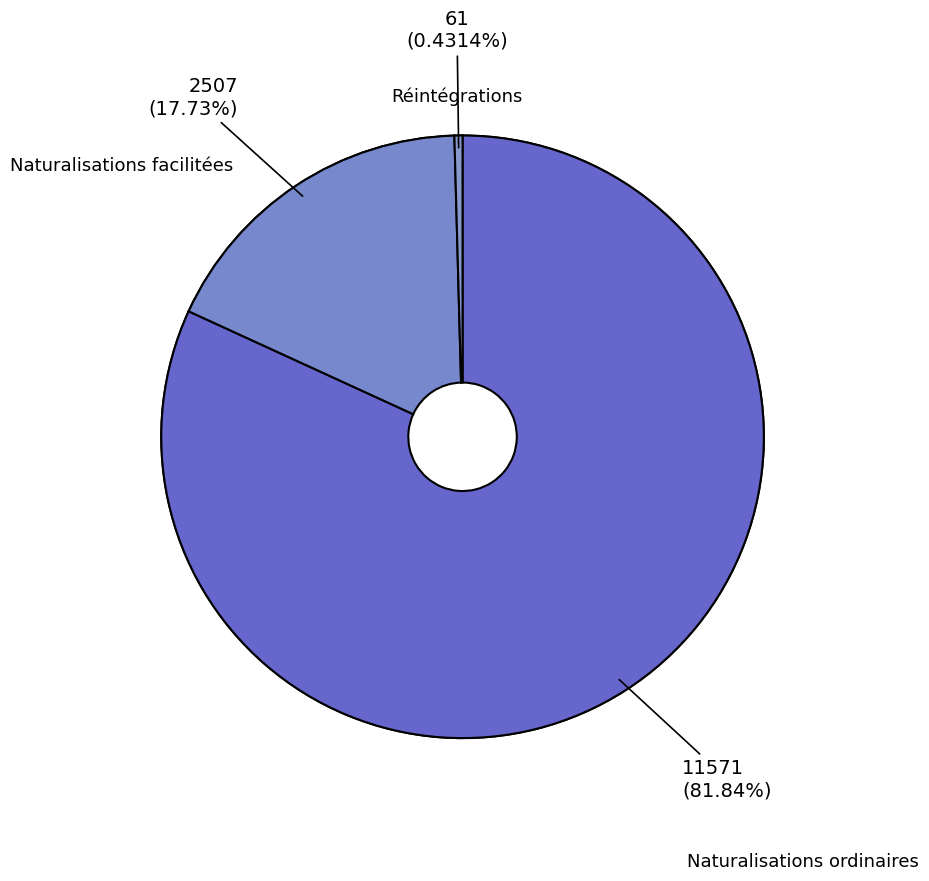

Which category has the biggest portion of the pie?

Naturalisations ordinaires